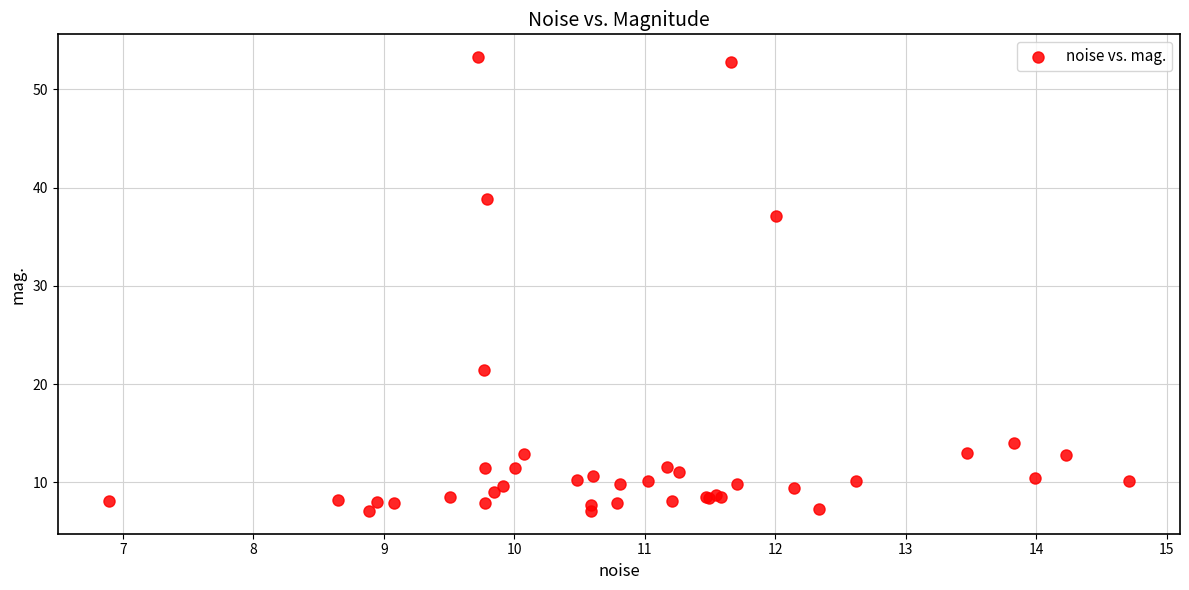

What Y value in the scatter plot is closest to 30?

37.1